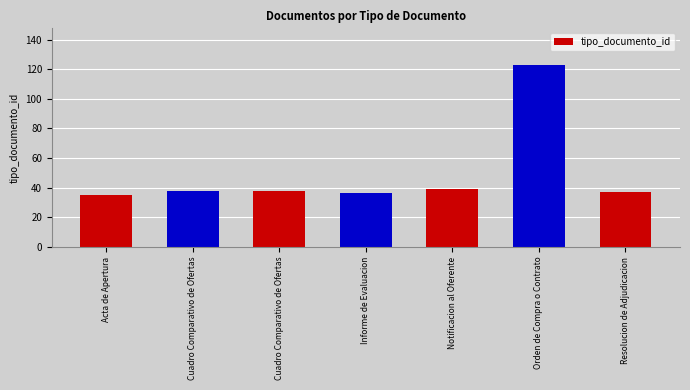

How many values are below 38?

3